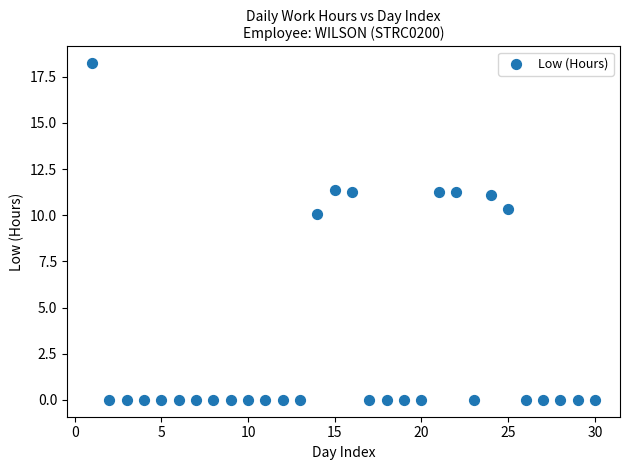

What is the range of X values (max minus min)?

29.0